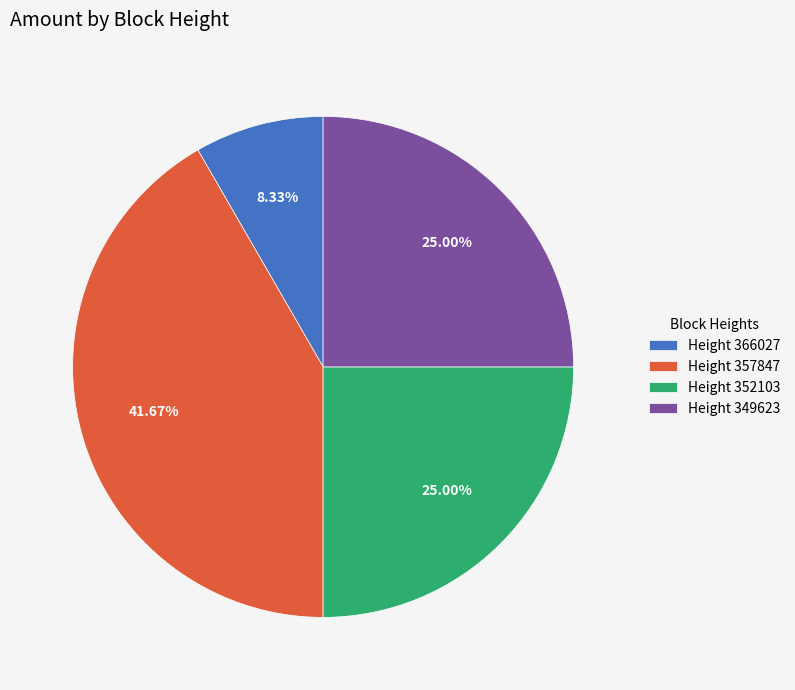

What is the ratio of the value at Height 349623 to the value at Height 366027?

3.0